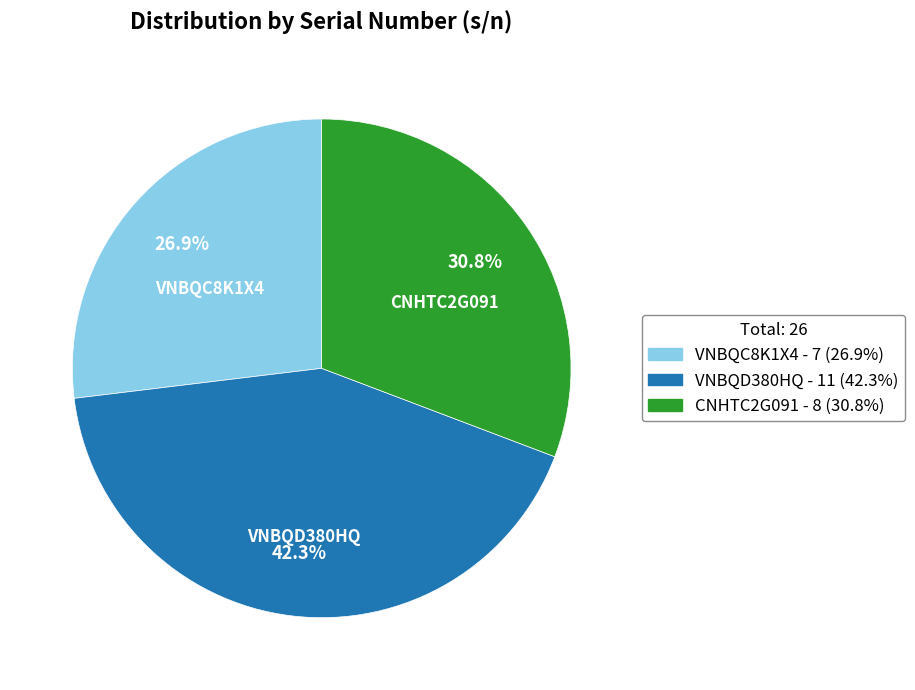

Do CNHTC2G091 - 8 (30.8%) and VNBQC8K1X4 - 7 (26.9%) together represent more than half of the pie?

Yes